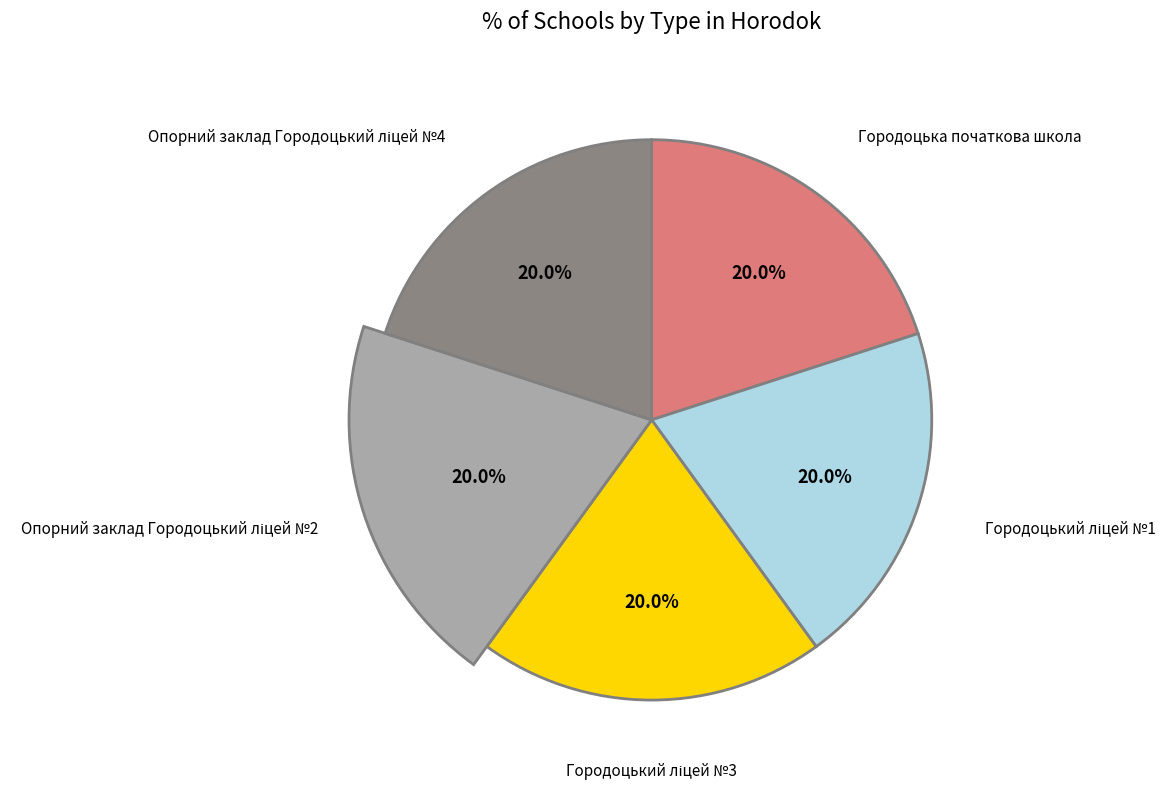

To the nearest percent, what portion does Опорний заклад Городоцький ліцей №2 represent?

20%